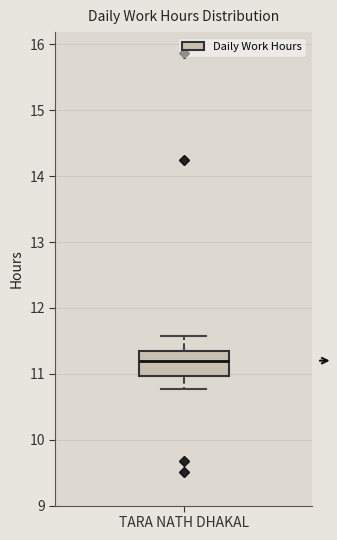

Read this box plot against the y-axis: the position of the median line, the range covered by the box, and the ends of both whiskers. The values are not printed on the chart, so give them approximately, as read against the axis.

median 11.2, box 11.0 to 11.4, whiskers 10.8 to 11.6